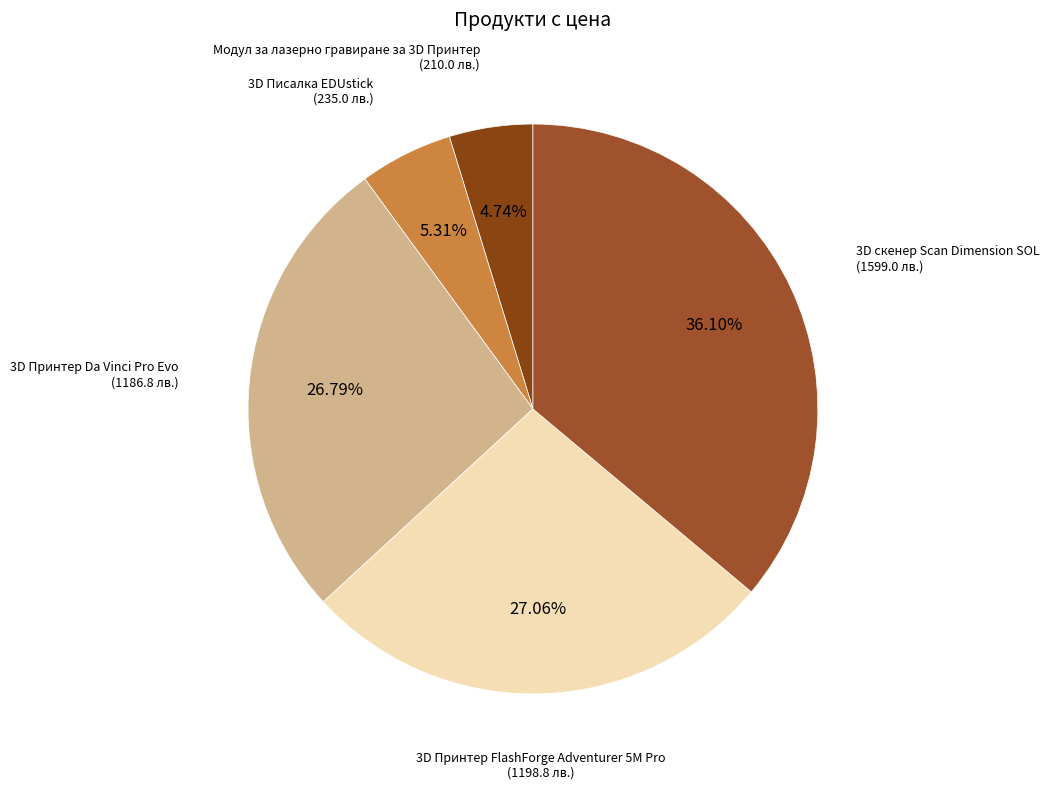

The 3D Принтер Da Vinci Pro Evo slice represents 13% of the pie. True or false?

False